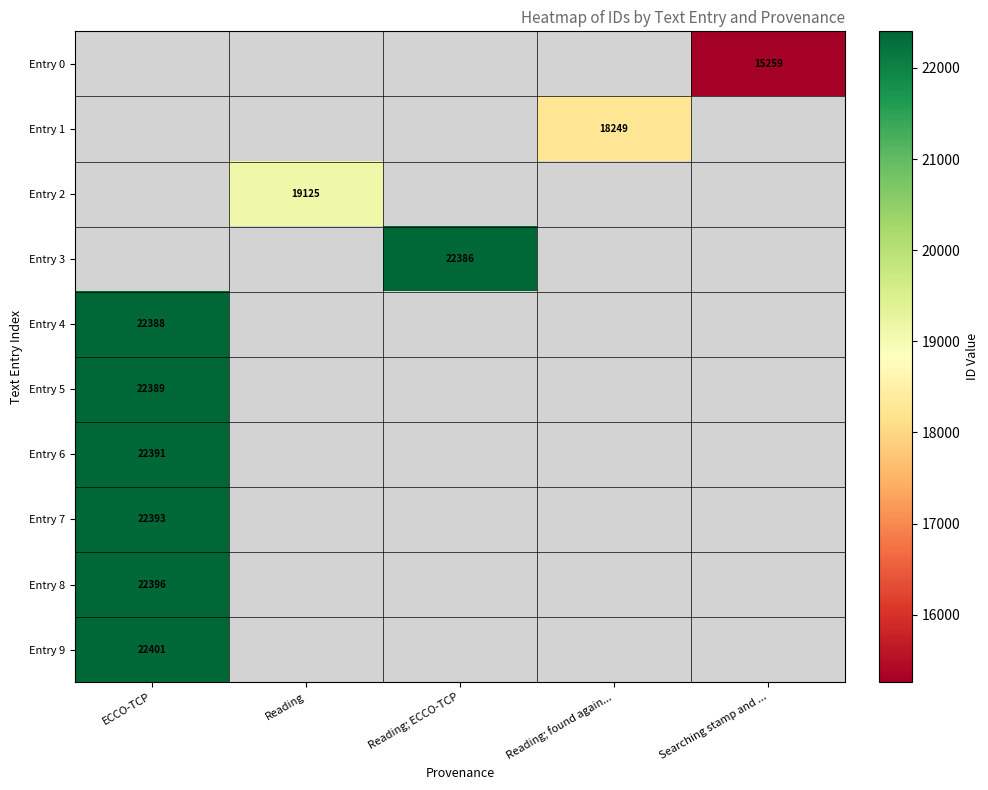

Count the number of categories in the chart.

5